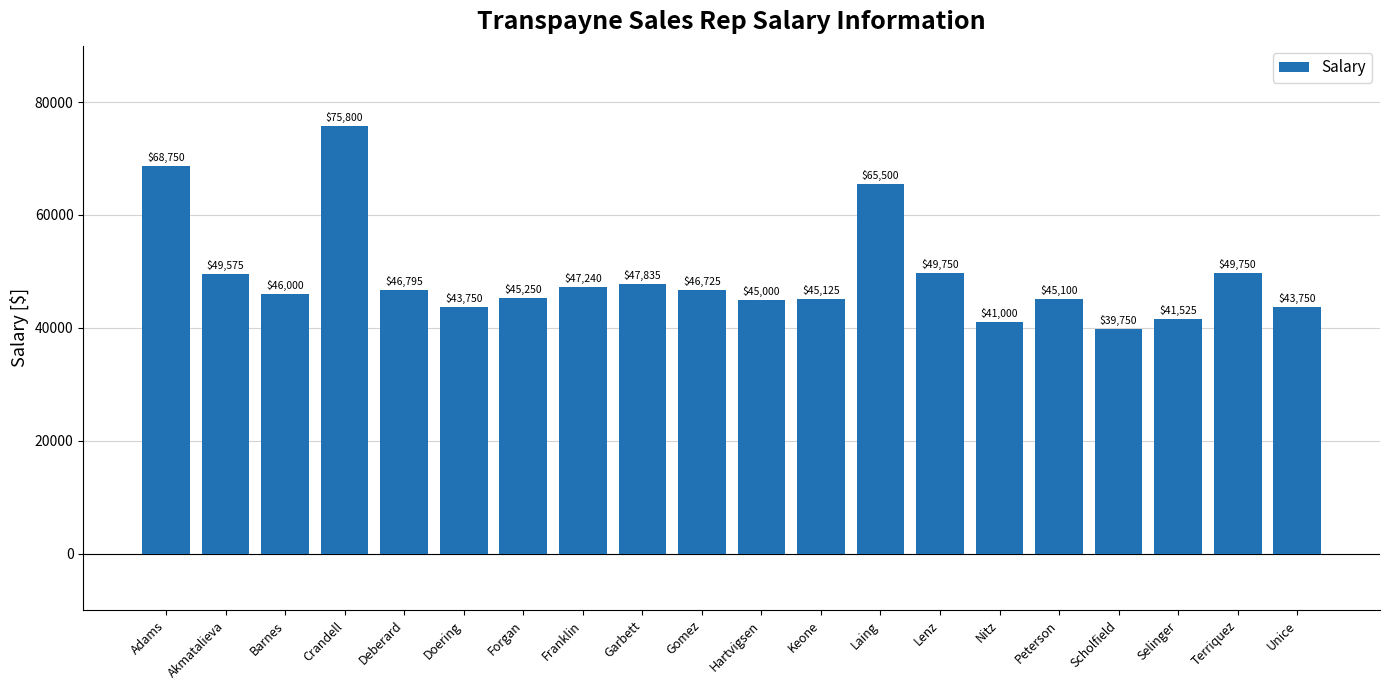

How many bars are there in total?

20